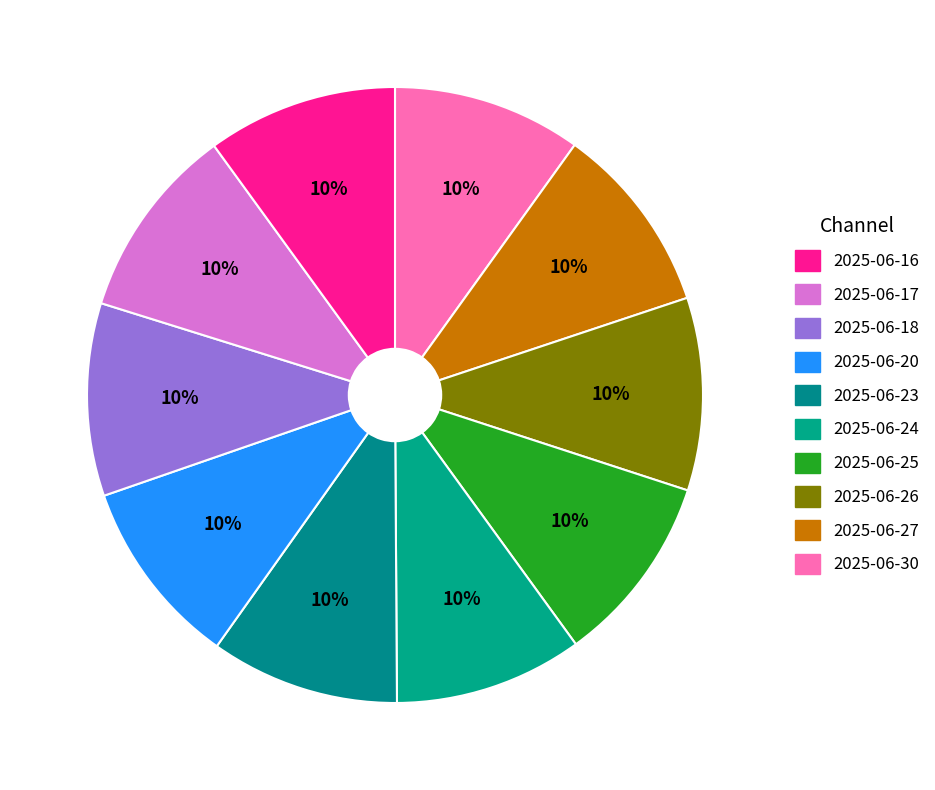

Count the number of slices in the pie.

10